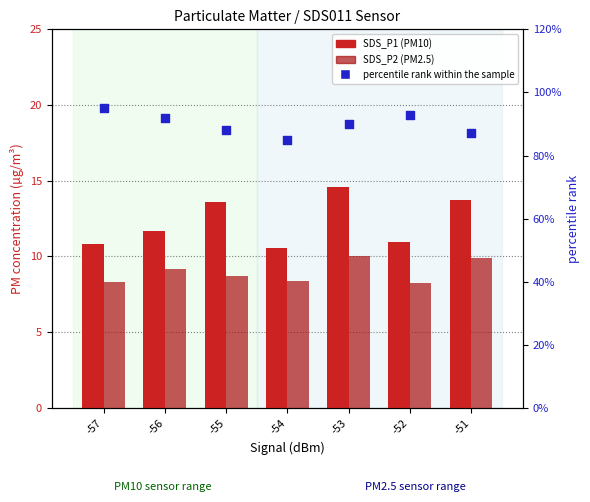

Which series has the widest spread of Y values?

percentile rank within the sample